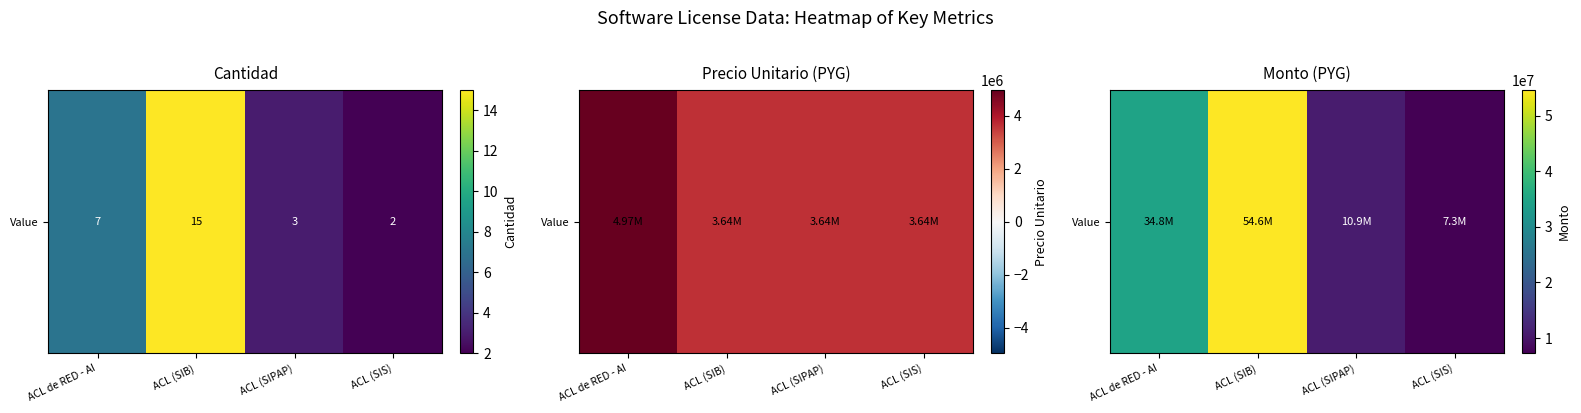

What is the maximum value shown in the chart?

54564945